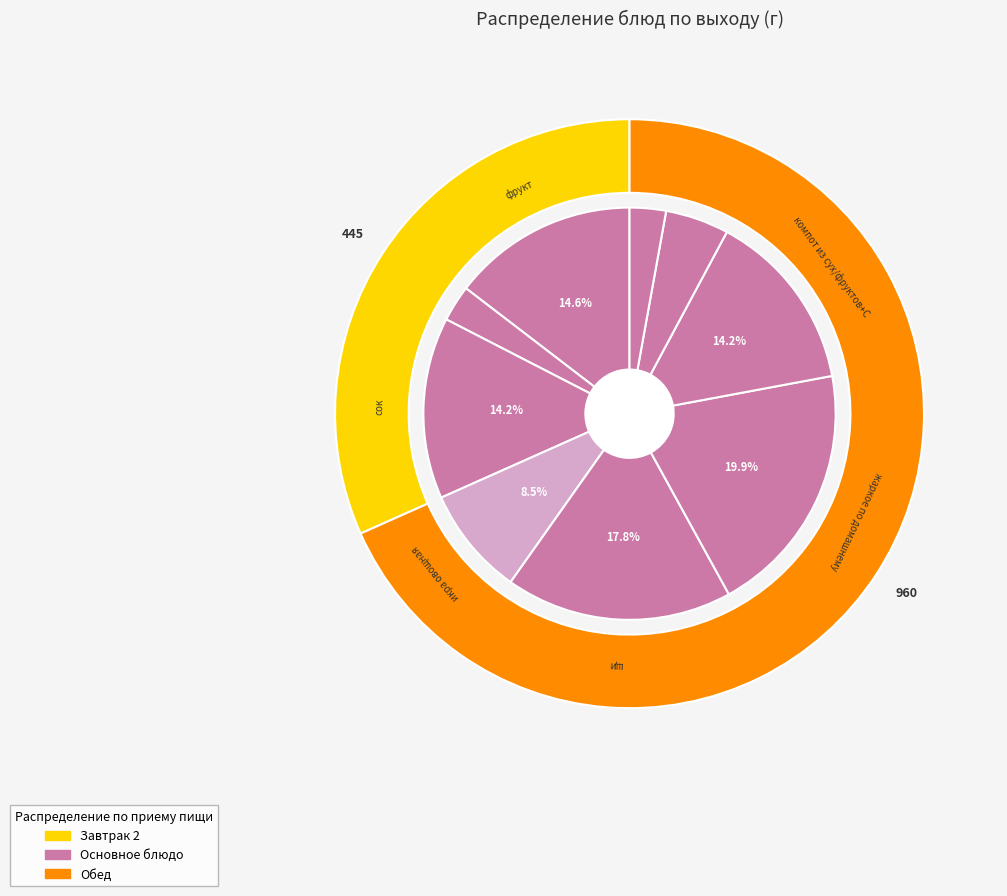

Does any single category account for the majority?

No